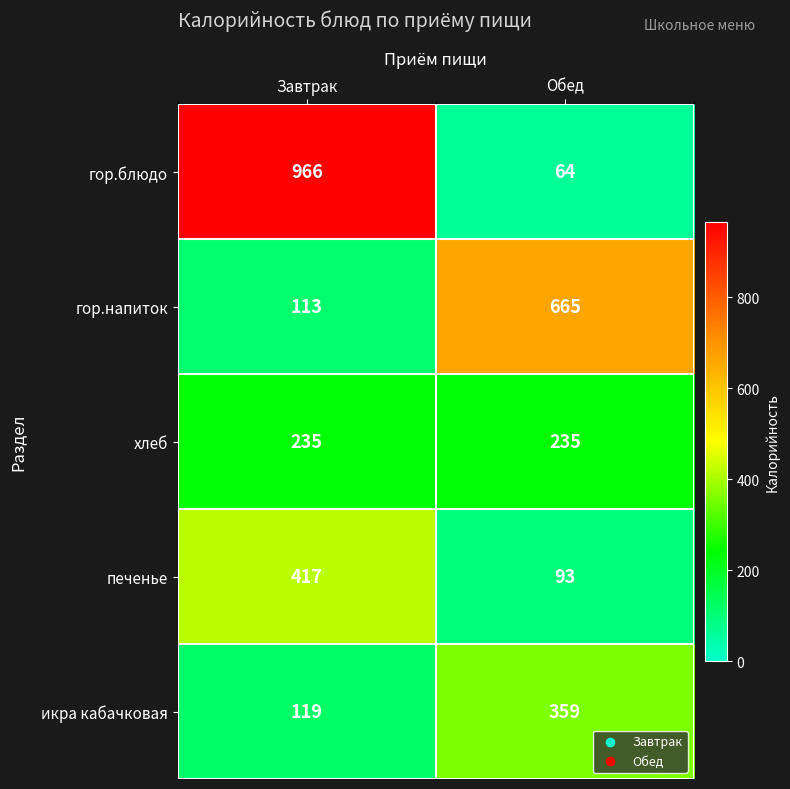

Count the number of categories in the chart.

2